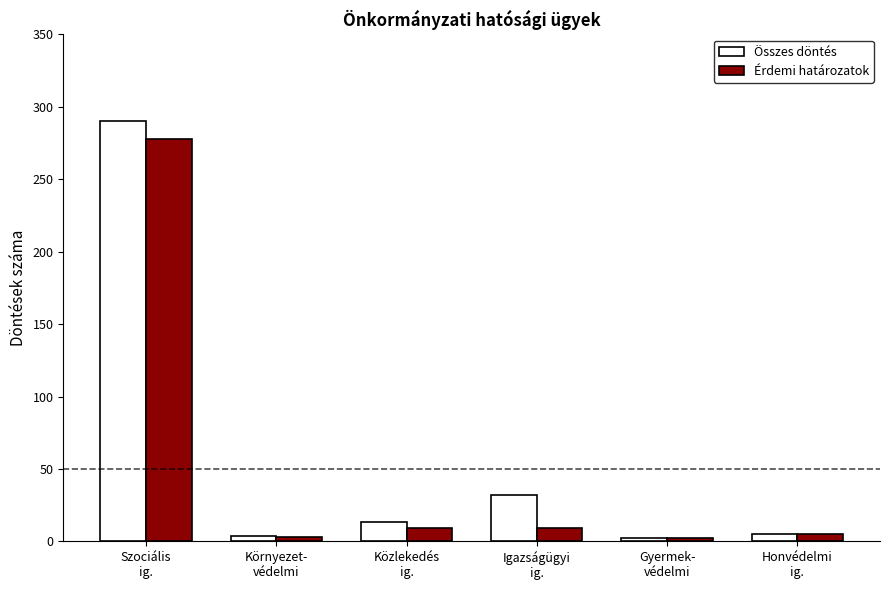

What is the maximum value shown in the chart?

290